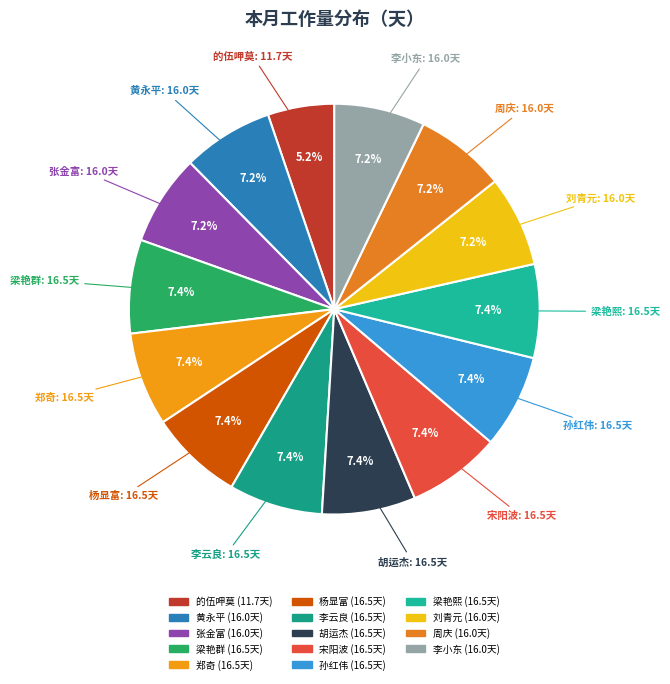

To the nearest percent, what portion does 李云良 represent?

7%